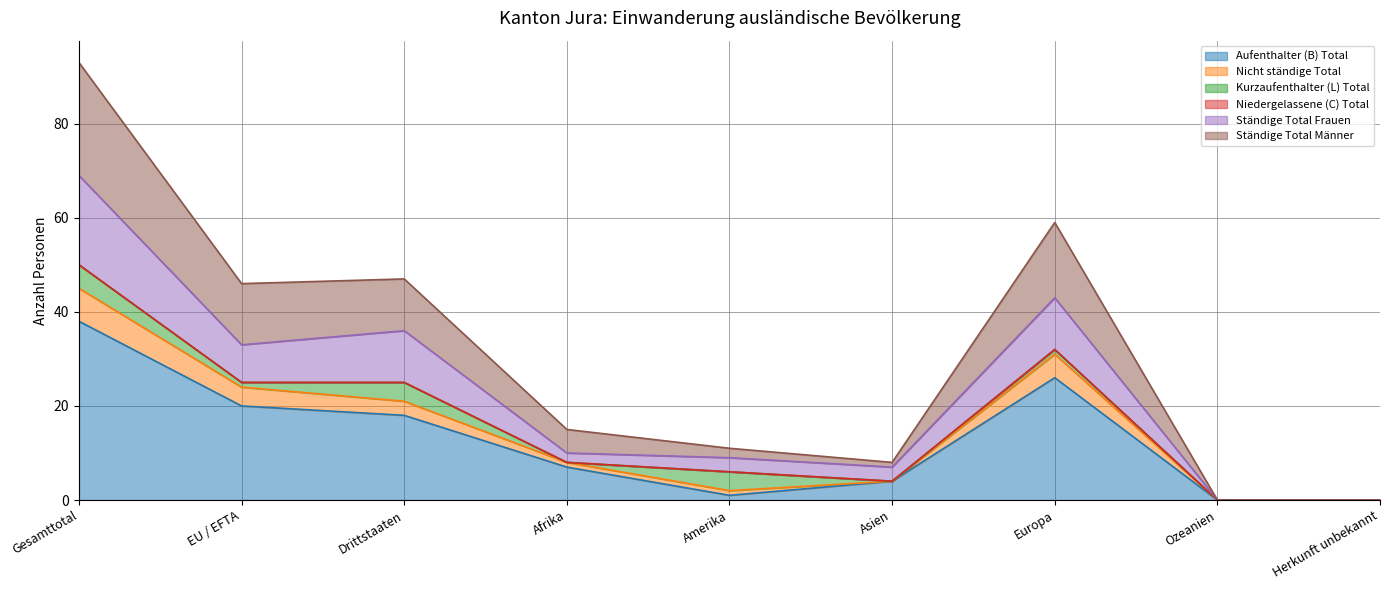

Where is Aufenthalter (B) Total nearest to the value 19?

EU / EFTA